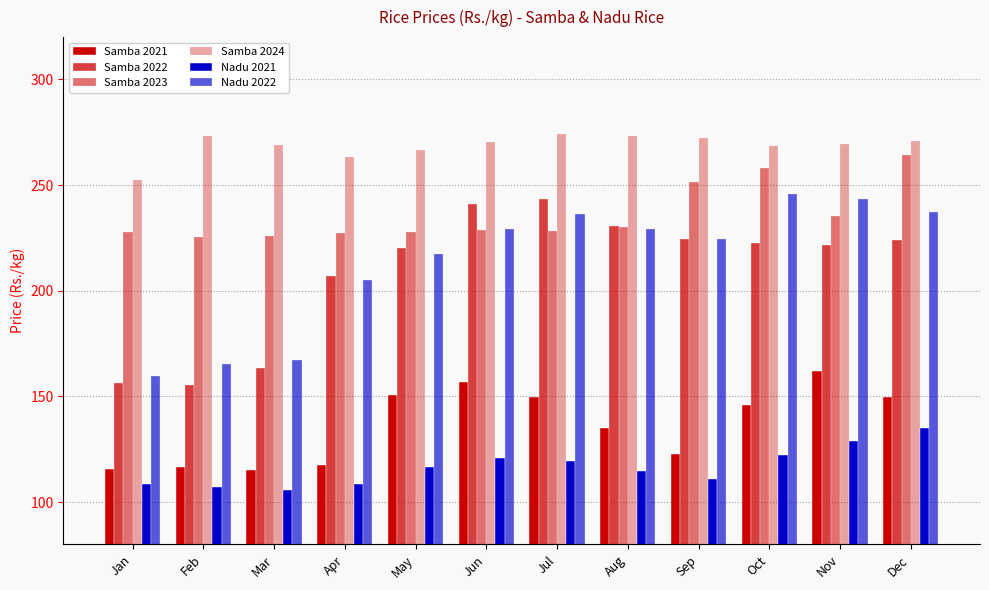

What is the minimum value for Samba 2024?

252.5